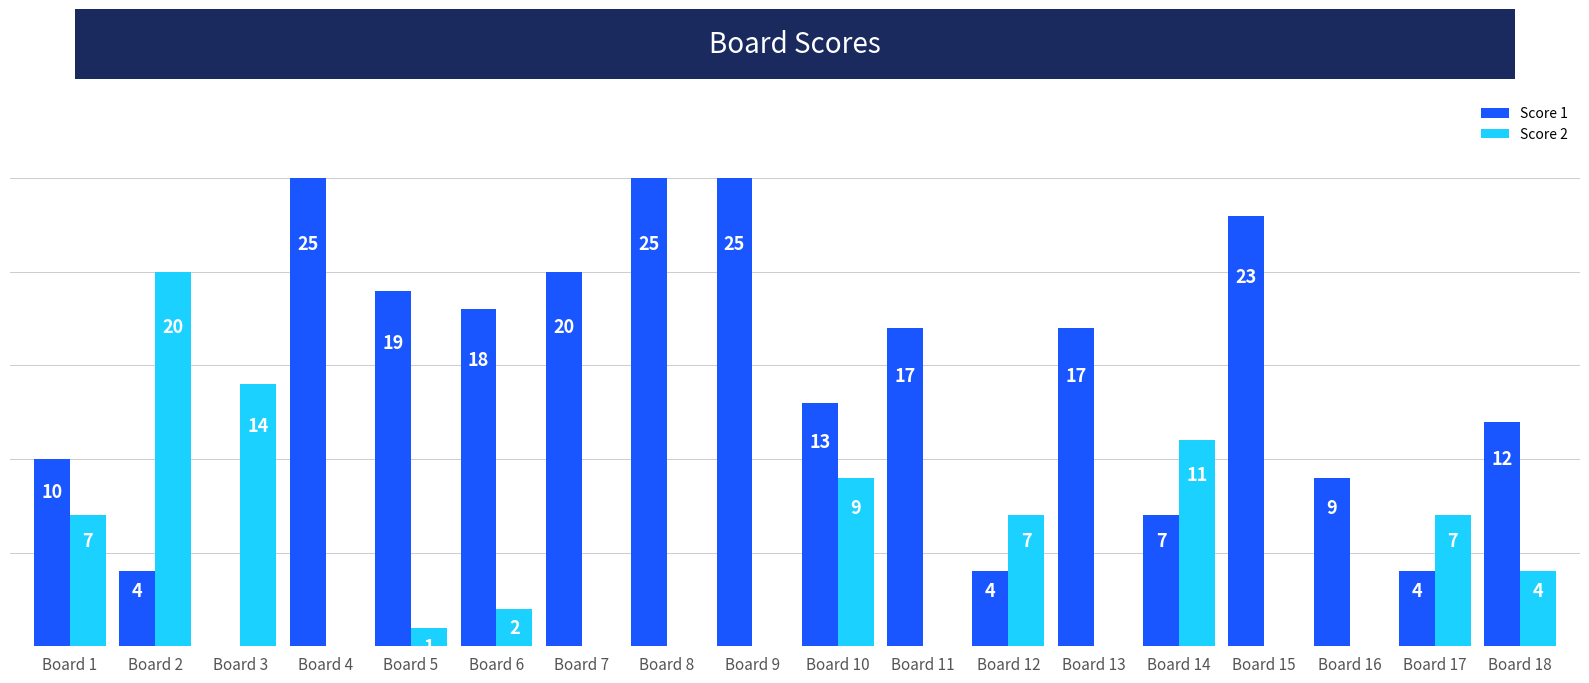

Where does the Score 2 series first go above 2?

Board 1